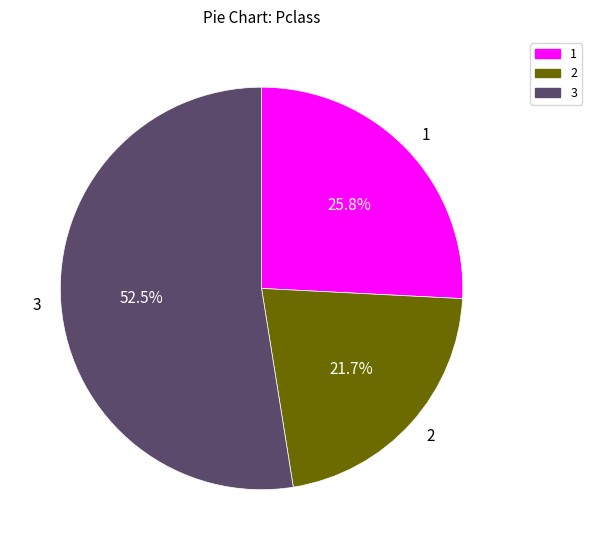

Between 2 and 3, which is larger?

3